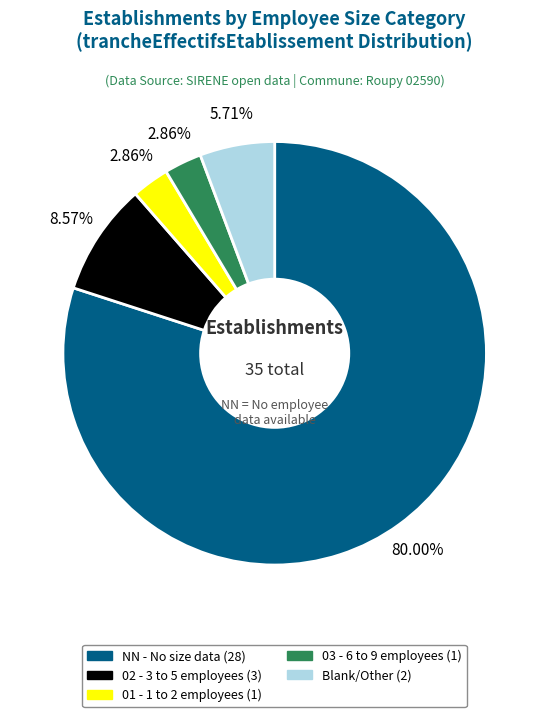

Does any single category account for the majority?

Yes